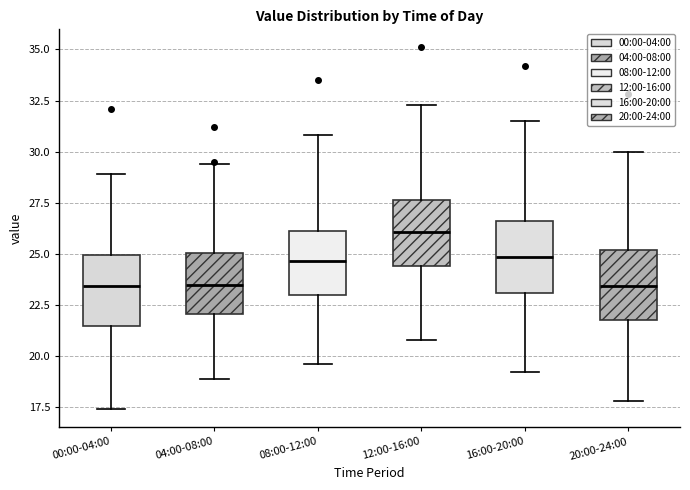

Which box has the highest median line?

12:00-16:00